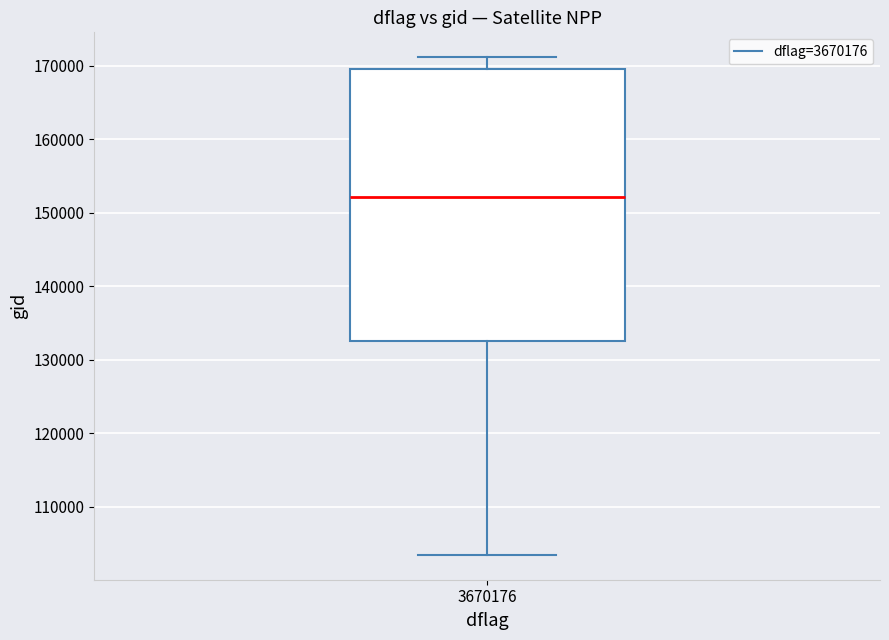

Transcribe this box plot: give where the median line is, the range the box spans, and where the two whiskers end, as read against the y-axis. The values are not printed on the chart, so give them approximately, as read against the axis.

median 152000, box 133000 to 170000, whiskers 103000 to 171000